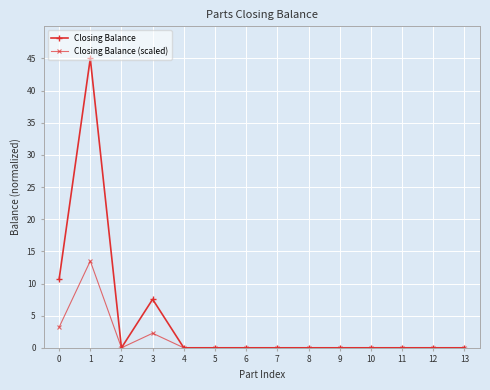

What are all the series names shown in the legend?

Closing Balance, Closing Balance (scaled)